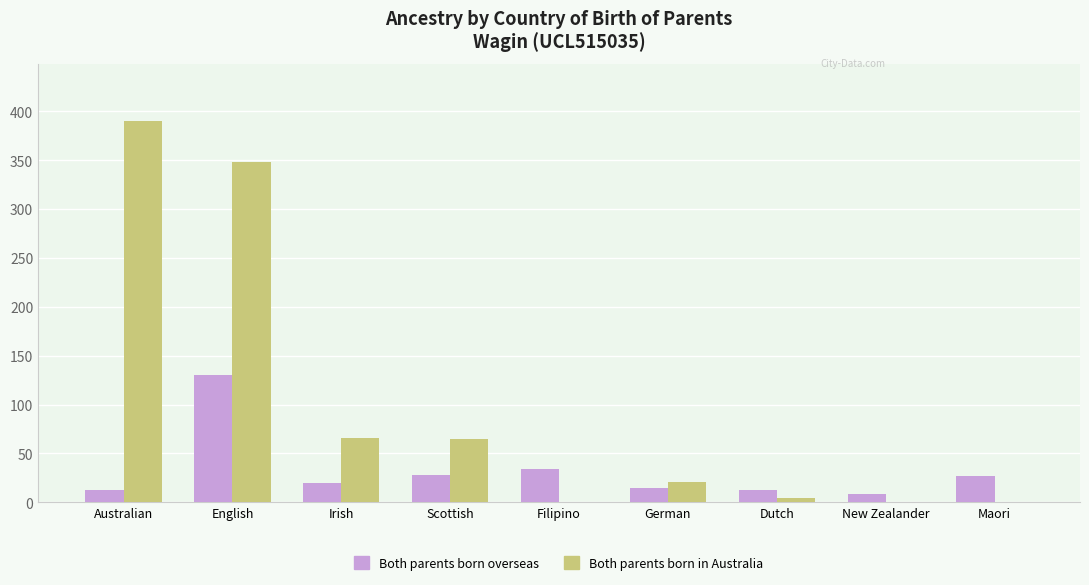

Which category has the highest value across all series?

Australian